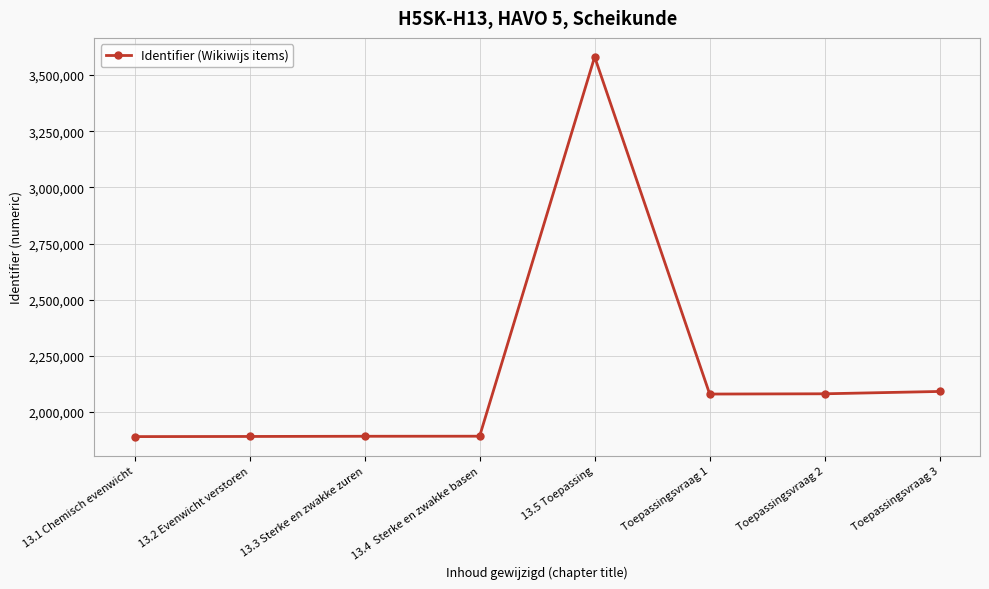

True or false: the data shows 1892885 at 13.4  Sterke en zwakke basen.

True